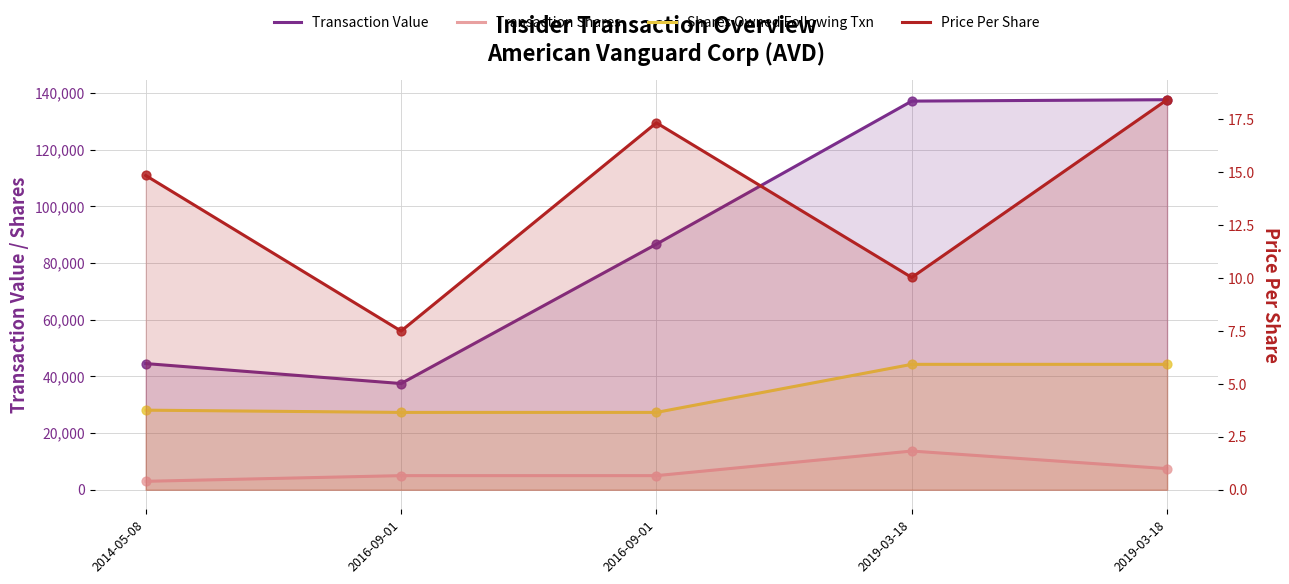

Which series has the largest Y range (max minus min)?

Transaction Value